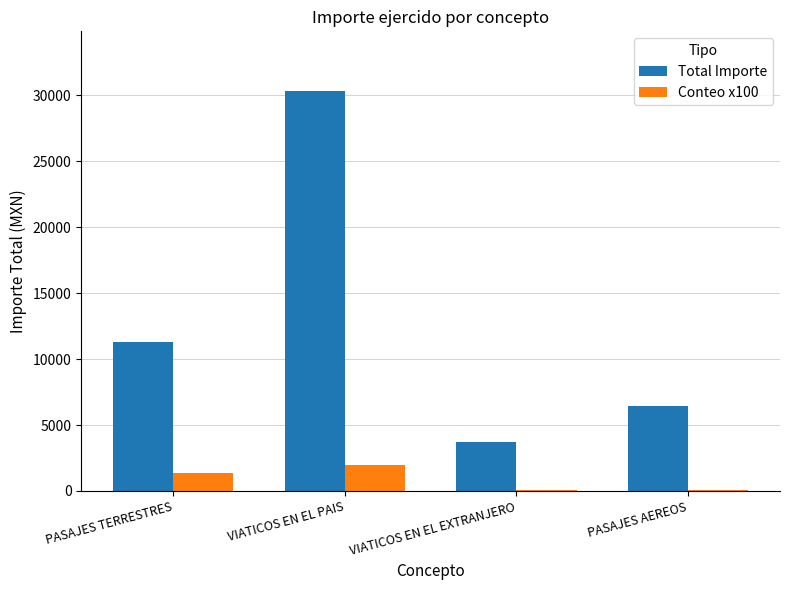

Where is Total Importe nearest to the value 17006?

PASAJES TERRESTRES